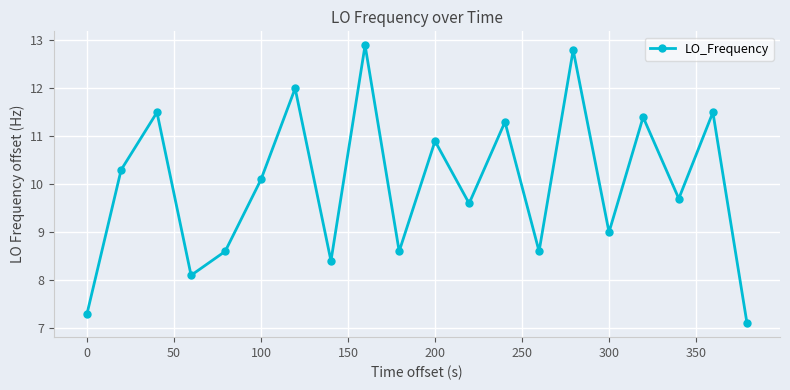

True or false: the data has more than 2 interior local peaks.

True